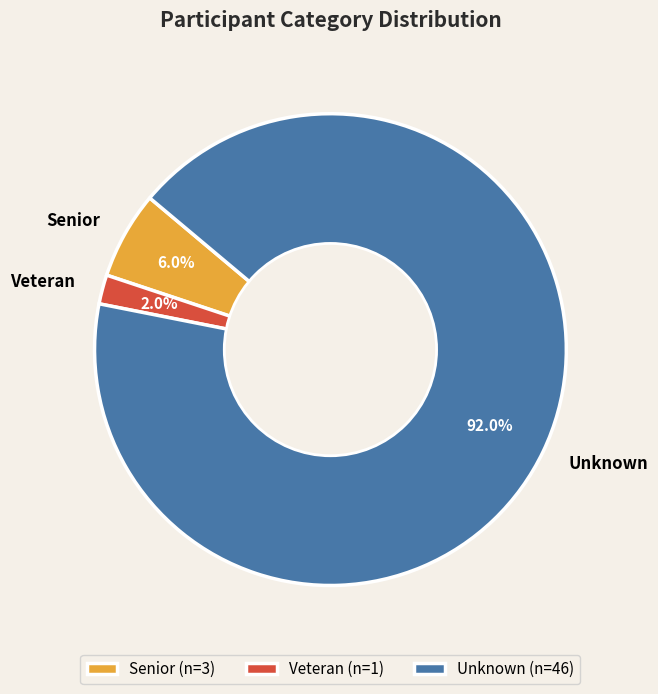

What is the smallest slice in the pie chart?

Veteran (n=1)